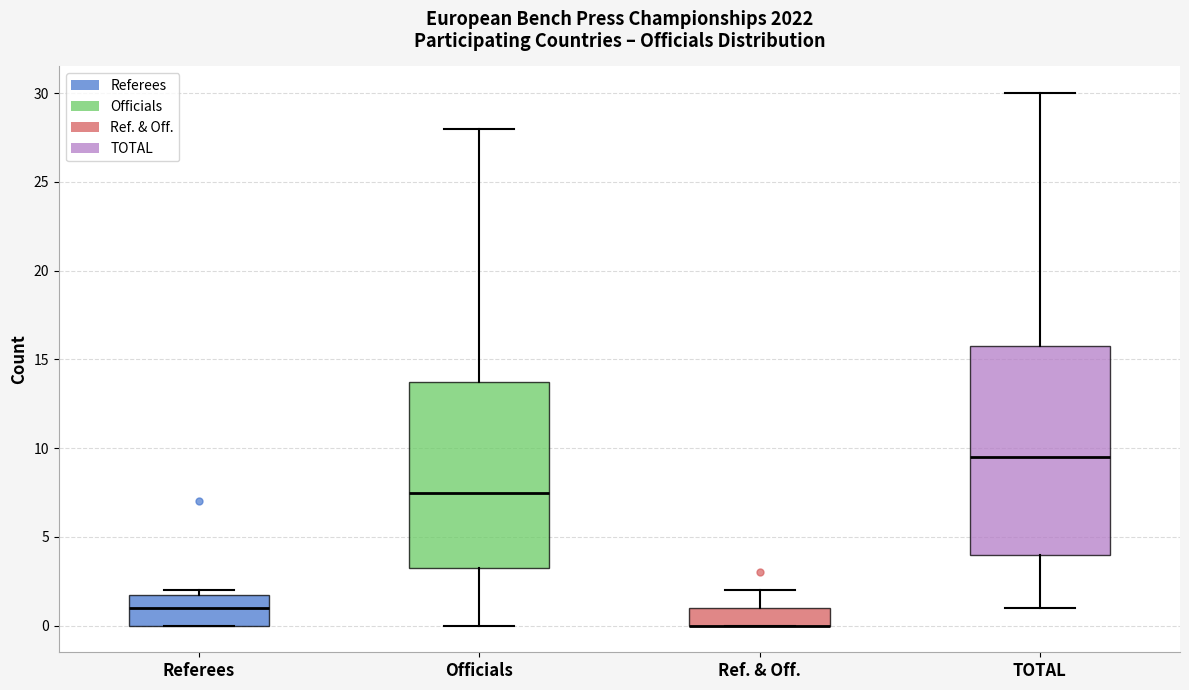

Reading left to right, read every box against the y-axis: the position of its median line, the range the box covers, and the ends of its whiskers. The values are not printed on the chart, so give them approximately, as read against the axis.

Referees: median 1.0, box 0.0 to 2.0, whiskers 0.0 to 2.0 (just above the box's upper edge)
Officials: median 7.5, box 3.5 to 14.0, whiskers 0.0 to 28.0
Ref. & Off.: median 0.0 (drawn on the box's lower edge), box 0.0 to 1.0, whiskers 0.0 to 2.0
TOTAL: median 9.5, box 4.0 to 16.0, whiskers 1.0 to 30.0